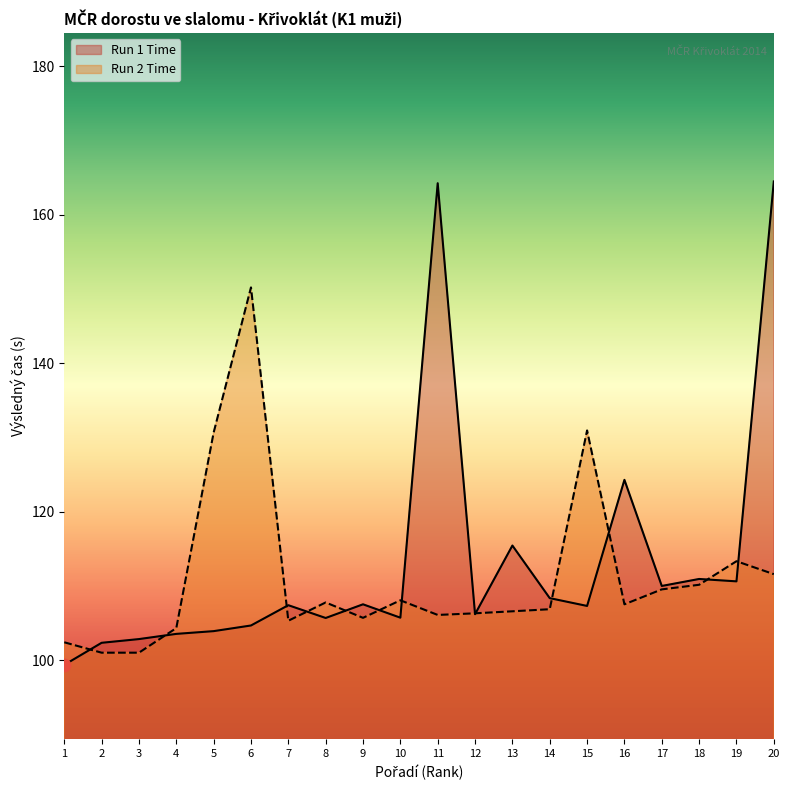

Is the value of Run 1 Time at 17 greater than the value of Run 2 Time at 18?

No